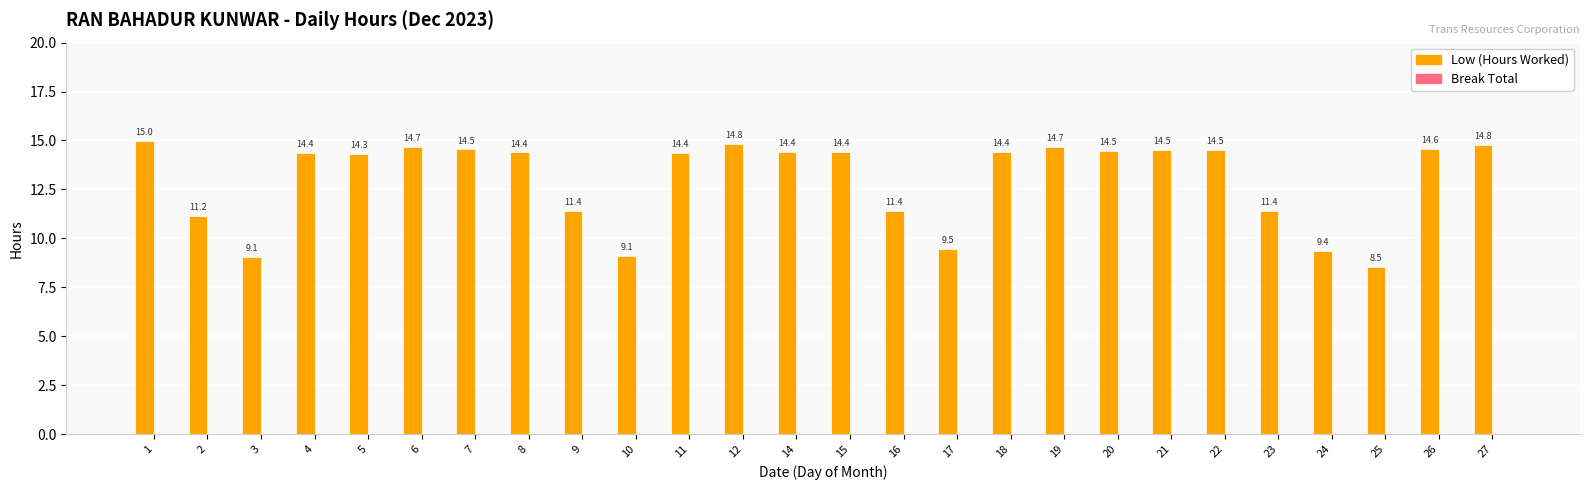

What is the total value across all series at 27?

14.8